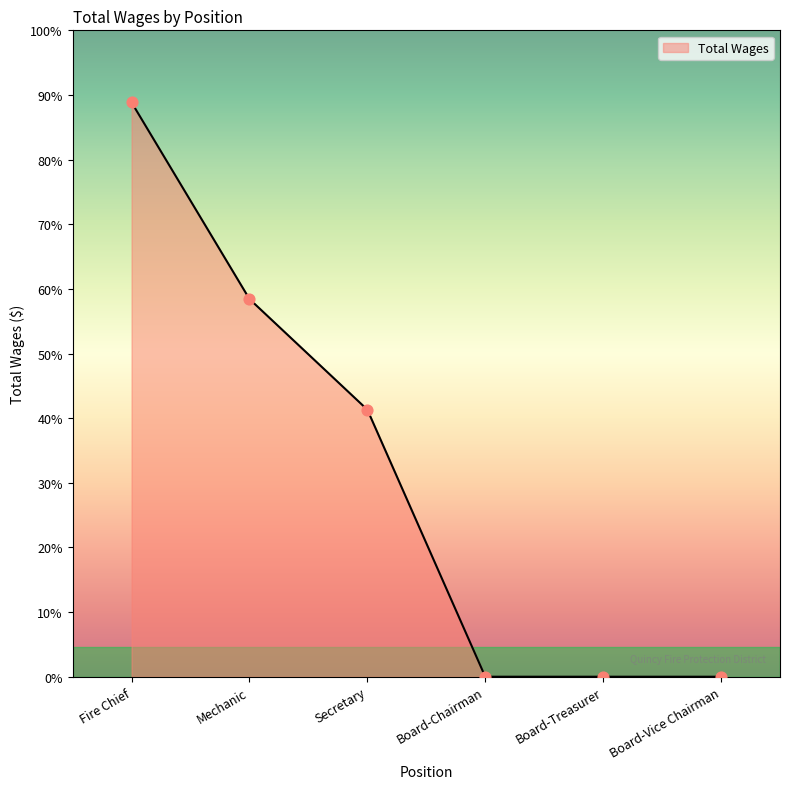

What is the change in value from Fire Chief to Board-Vice Chairman?

-57750